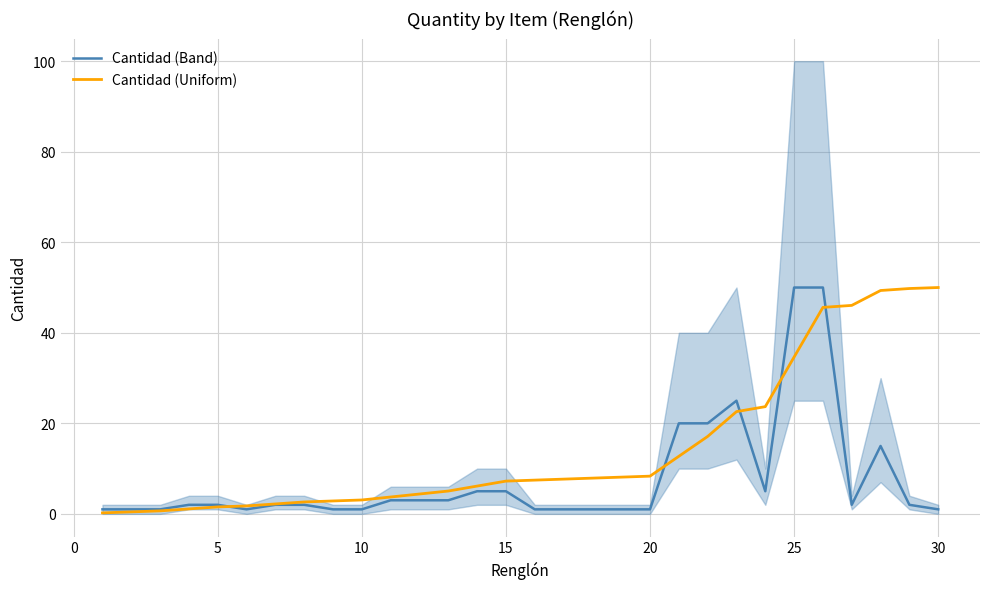

What is the maximum value for Cantidad (Uniform)?

50.0